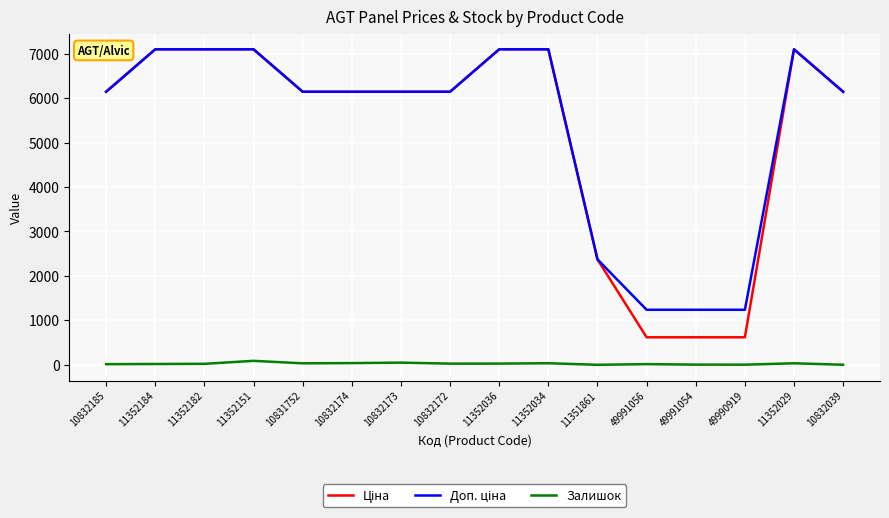

What is the total value across all series at 11351861?

4744.4